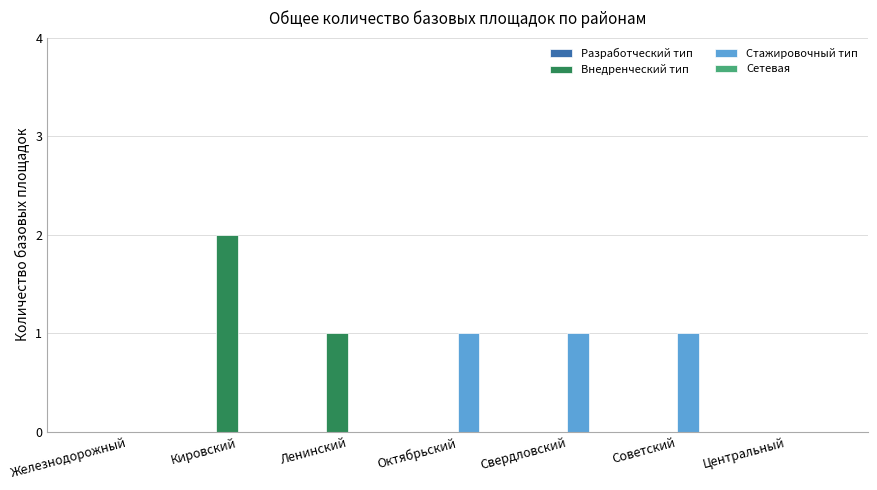

What is the sum of all Внедренческий тип values?

3